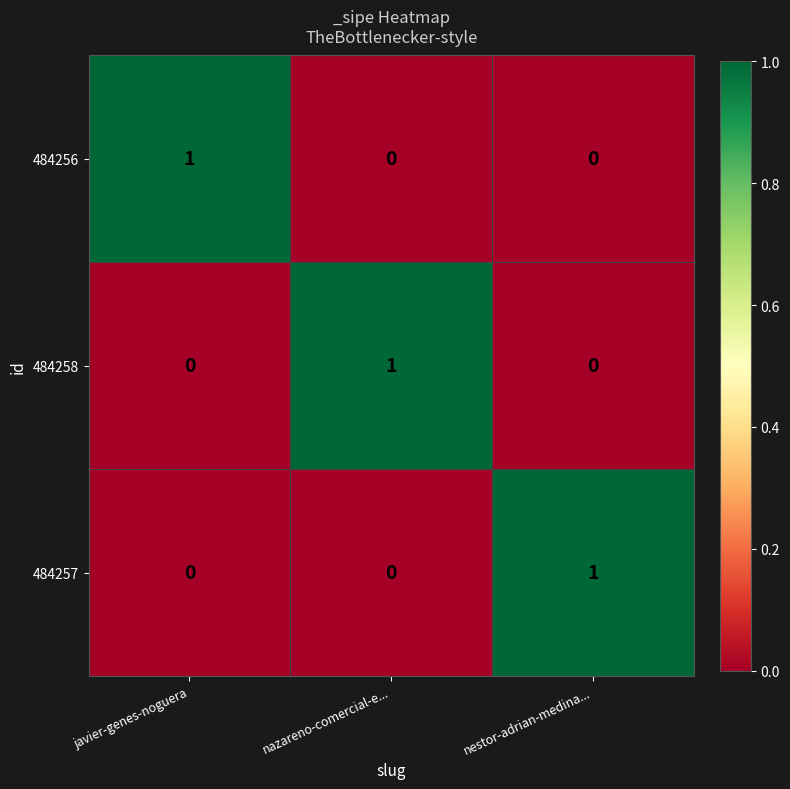

At how many categories does at least one series exceed 0?

3